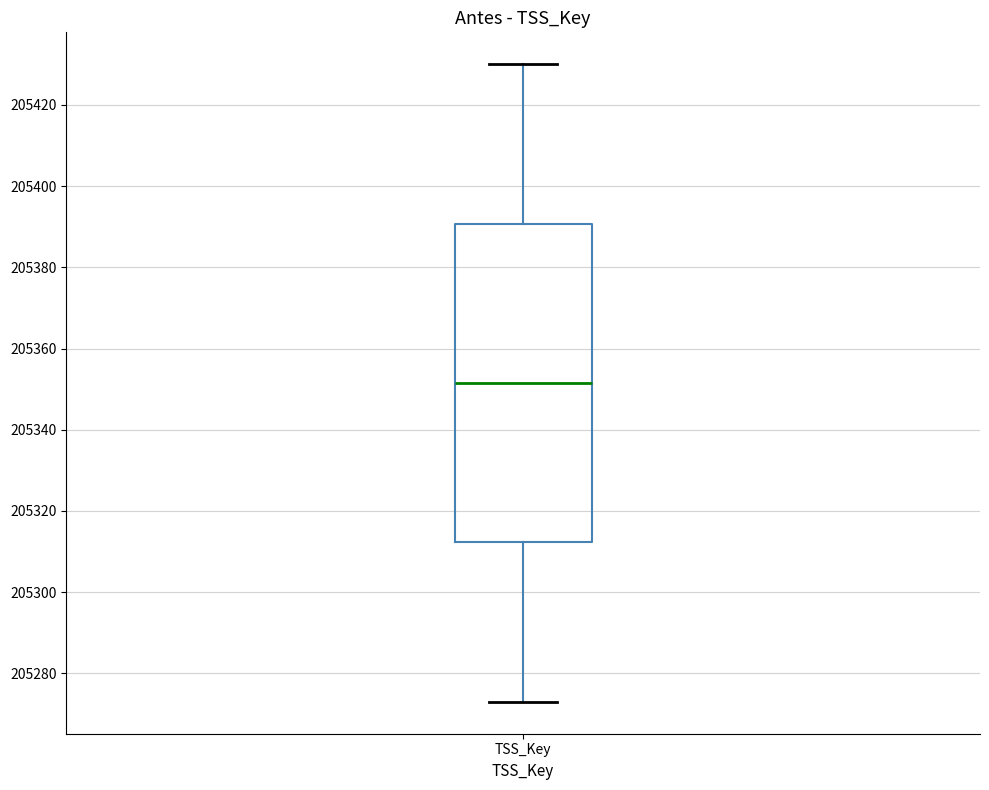

Read this box plot against the y-axis: the position of the median line, the range covered by the box, and the ends of both whiskers. The values are not printed on the chart, so give them approximately, as read against the axis.

median 205352, box 205312 to 205390, whiskers 205274 to 205430